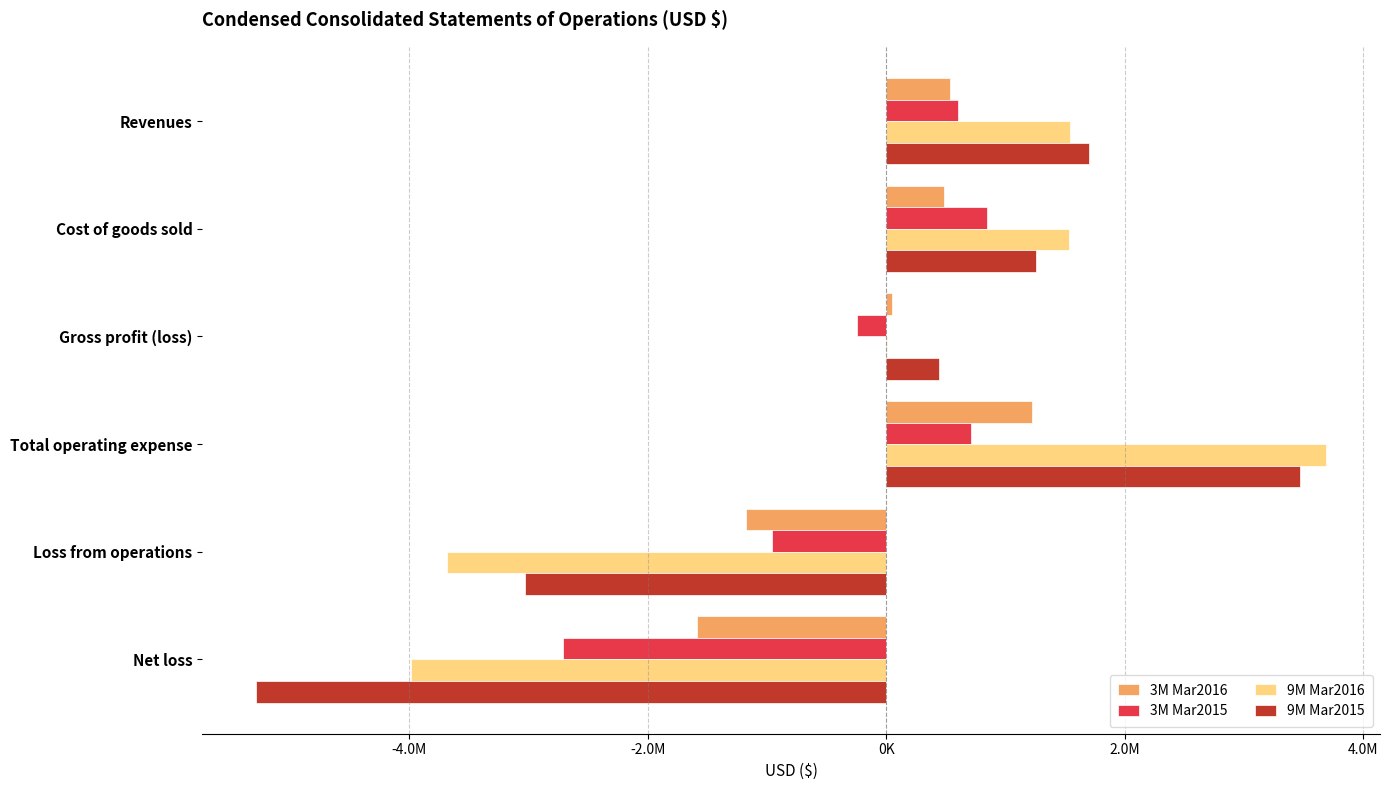

At which label does 3M Mar2016 reach its peak?

Total operating expense